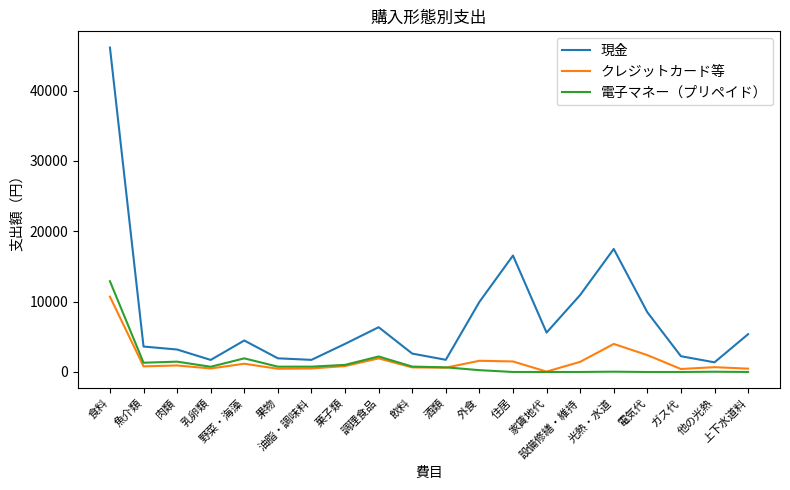

How many distinct data groups are displayed?

3